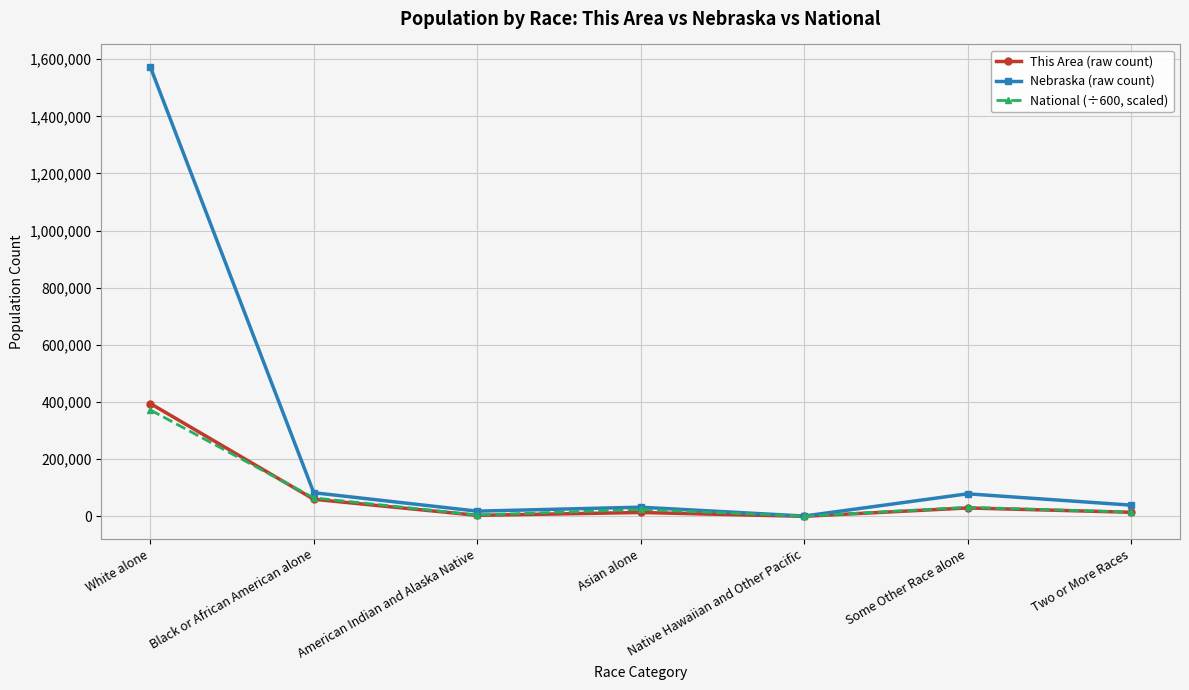

At which label does This Area (raw count) reach its peak?

White alone